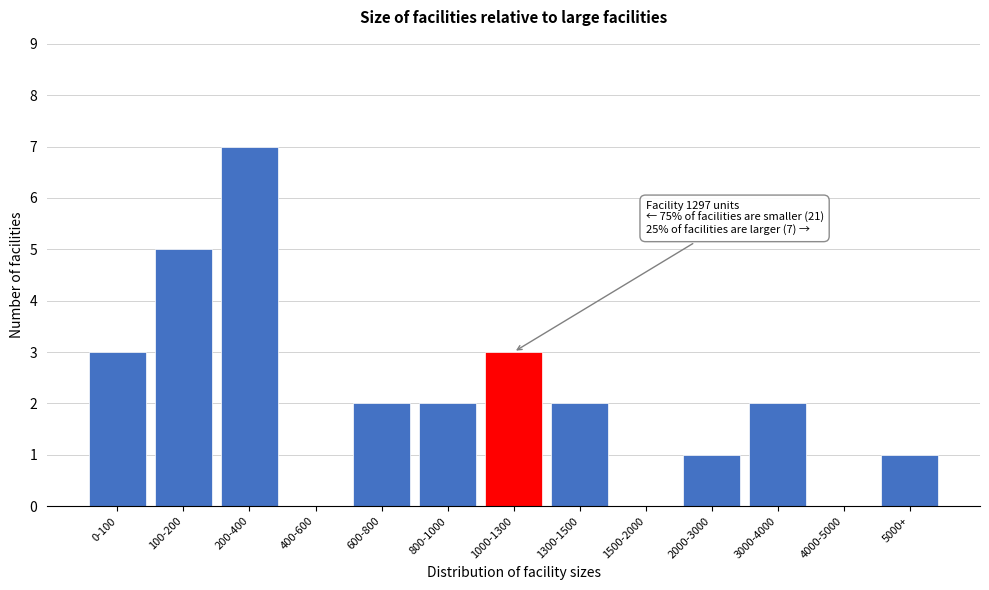

Reading left to right, transcribe all the data shown in this chart.

0-100=3	100-200=5	200-400=7	400-600=0	600-800=2	800-1000=2	1000-1300=3	1300-1500=2	1500-2000=0	2000-3000=1	3000-4000=2	4000-5000=0	5000+=1